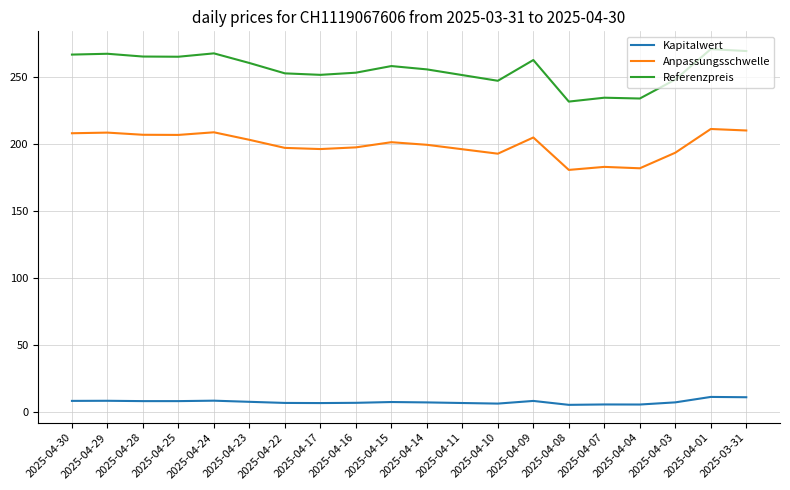

Does the chart have visible grid lines?

Yes